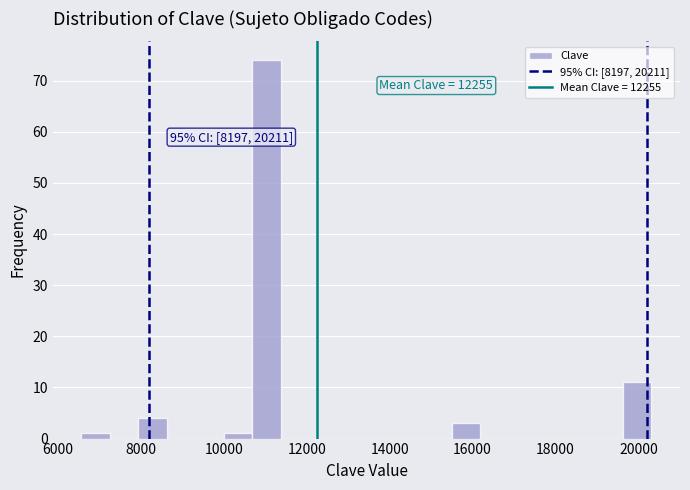

Read against the x-axis, roughly where is the centre of the tallest bar?

11000